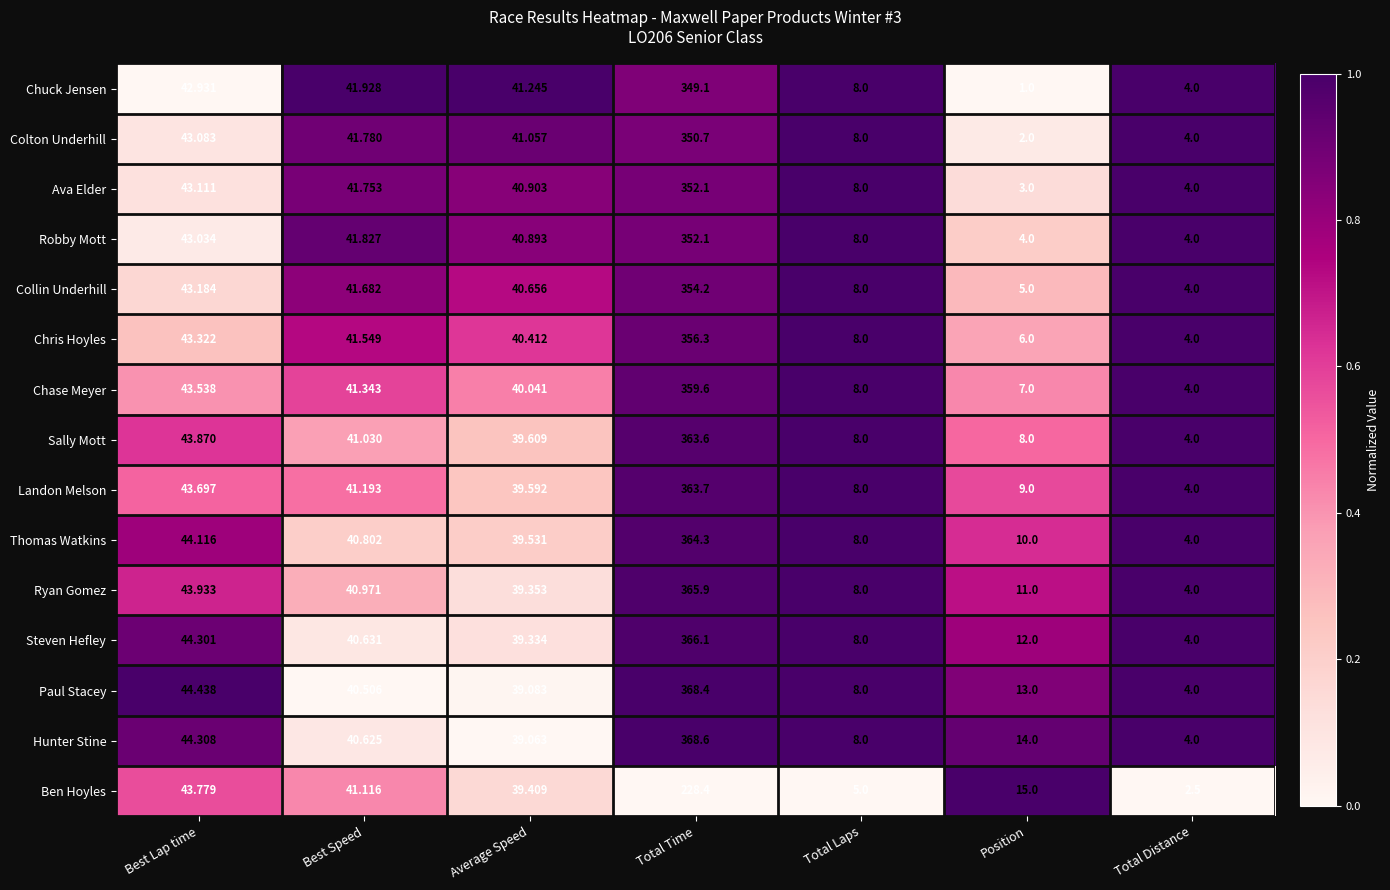

Is the value of Sally Mott at Total Time greater than the value of Collin Underhill at Total Laps?

Yes